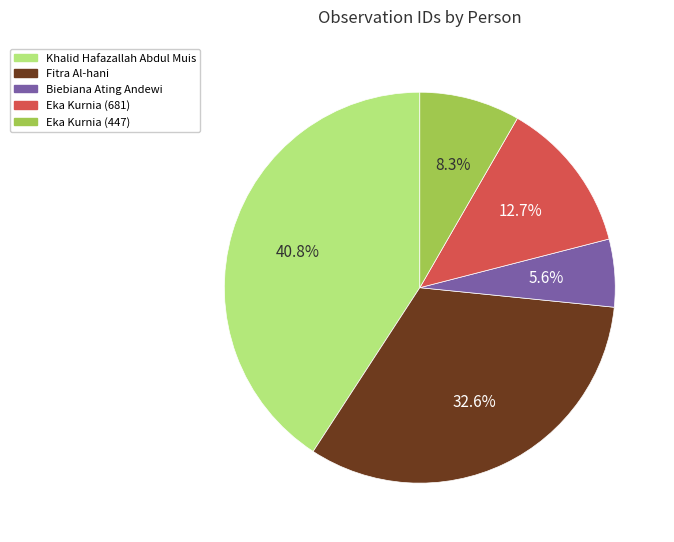

What is the ratio of the value at Biebiana Ating Andewi to the value at Eka Kurnia (447)?

0.7